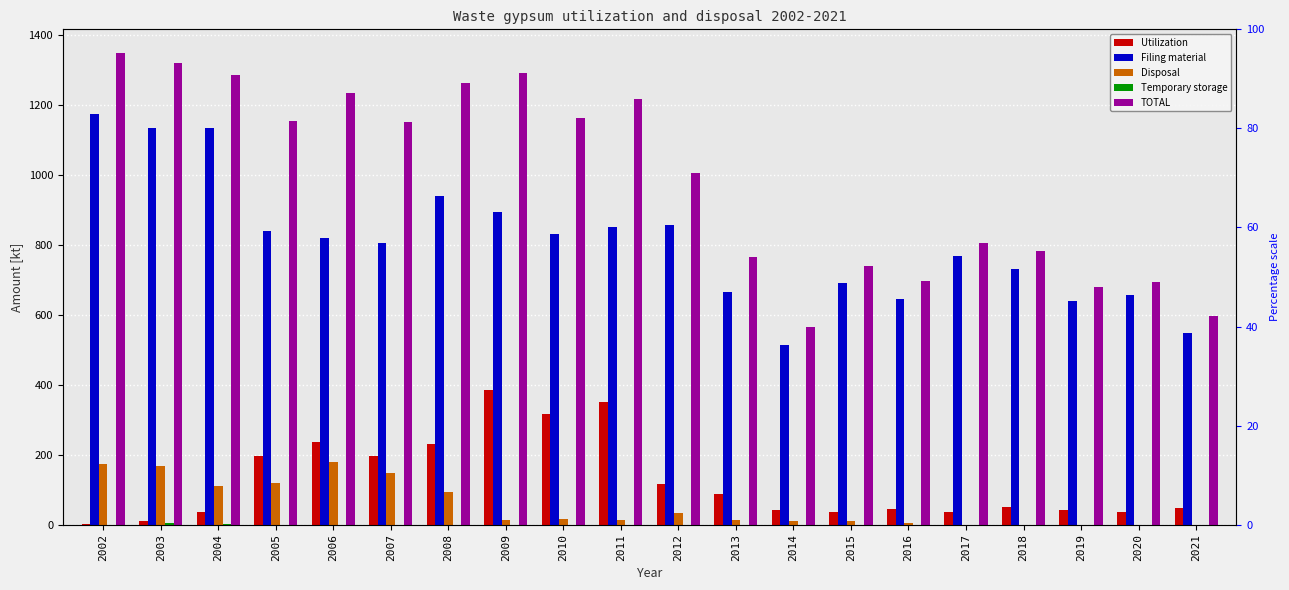

Which series has the largest range (max minus min)?

TOTAL